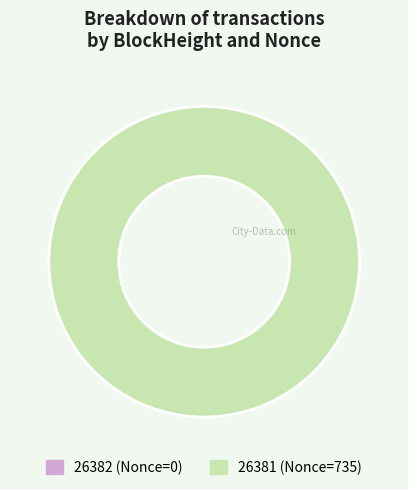

To the nearest percent, what is the difference between the 26381 and 26382 slice percentages?

100%